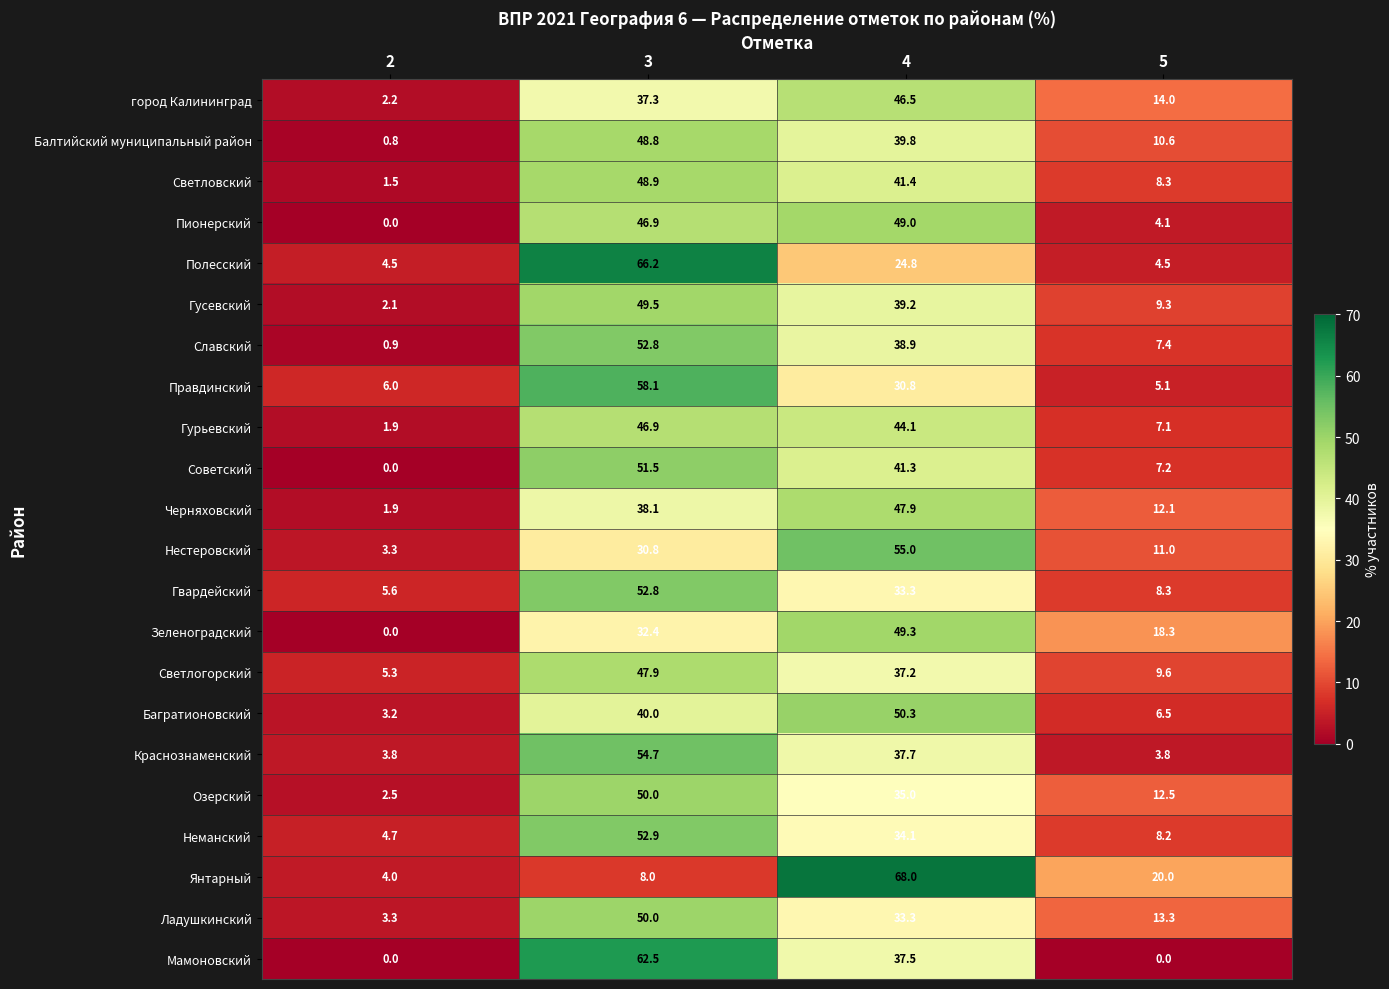

Which series has the largest range (max minus min)?

Янтарный